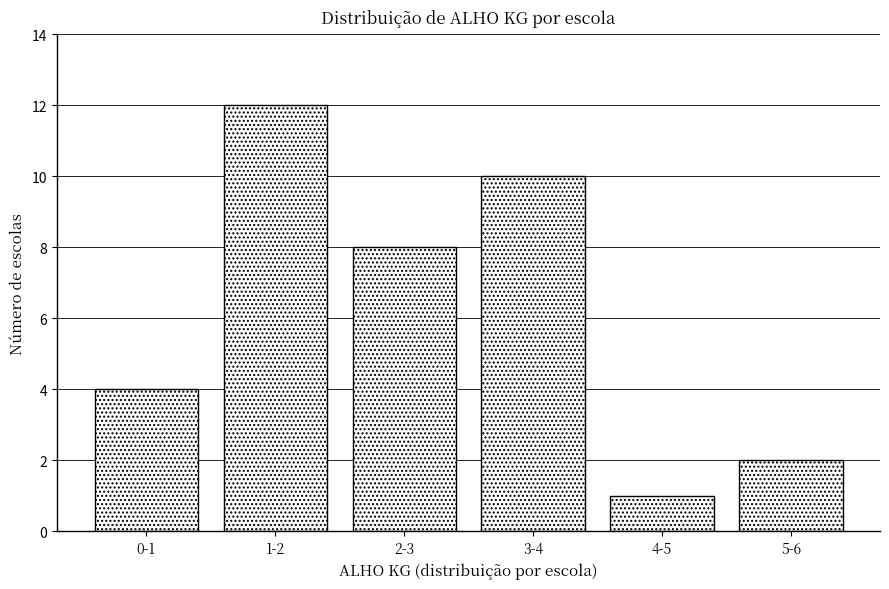

Reading right to left, transcribe all the data shown in this chart.

2	1	10	8	12	4